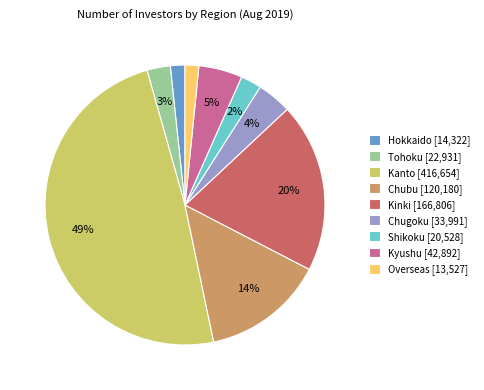

To the nearest percent, what is the average slice percentage?

11%